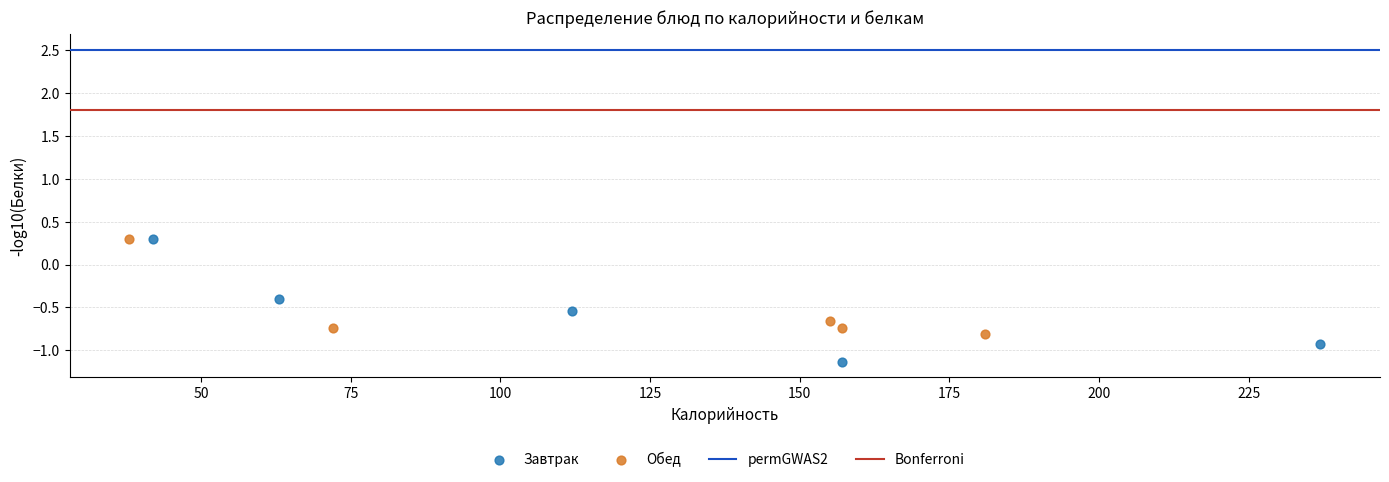

Which series reaches the minimum Y coordinate?

Завтрак